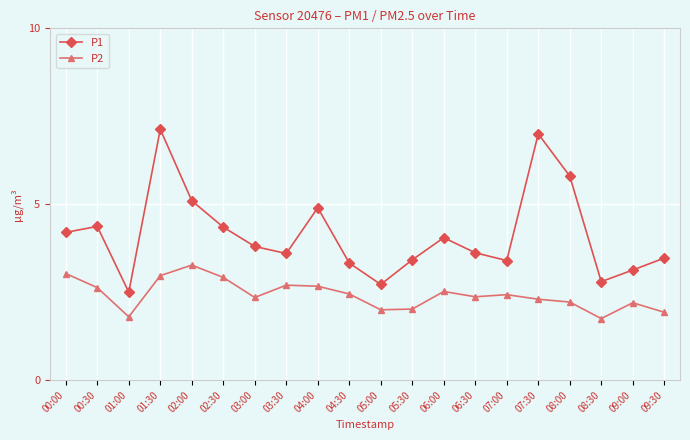

The P2 series shows 2.7 at 04:00. True or false?

True